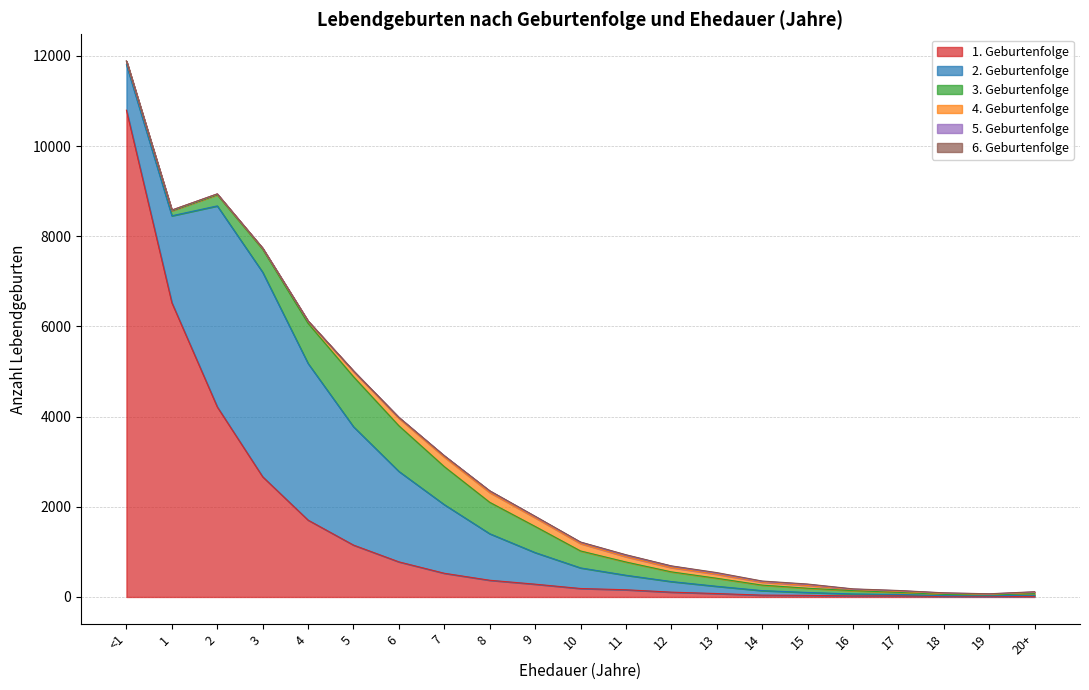

What is the total value across all series at 11?

937